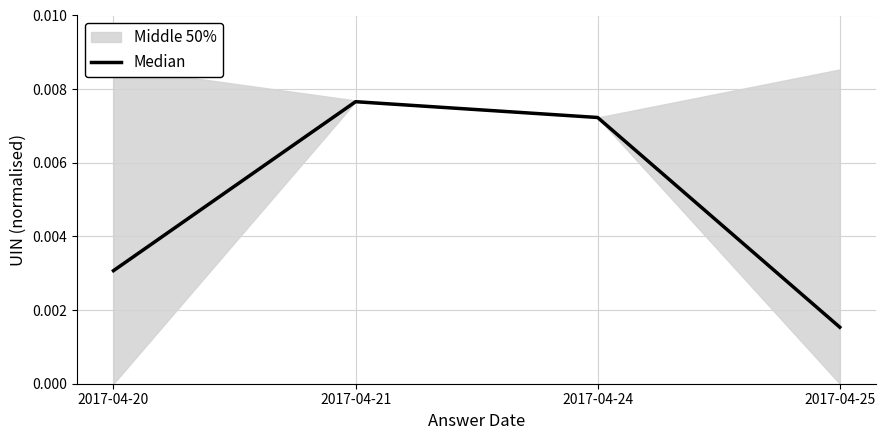

Rank the categories by value from highest to lowest.

2017-04-21, 2017-04-24, 2017-04-20, 2017-04-25